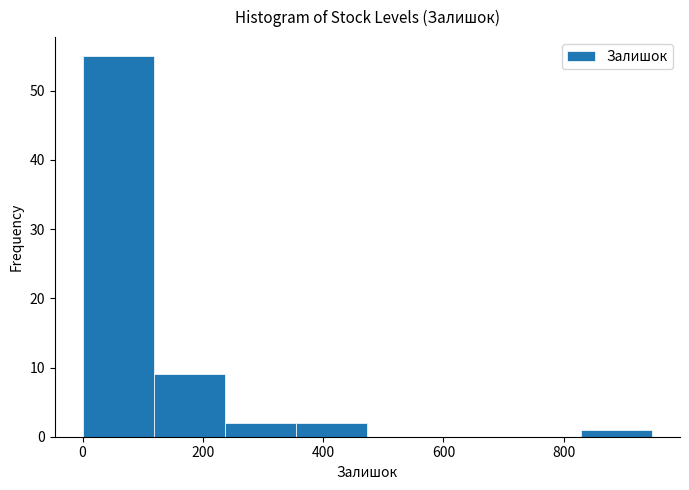

Over which range of the x-axis is the bar tallest?

0 to 120